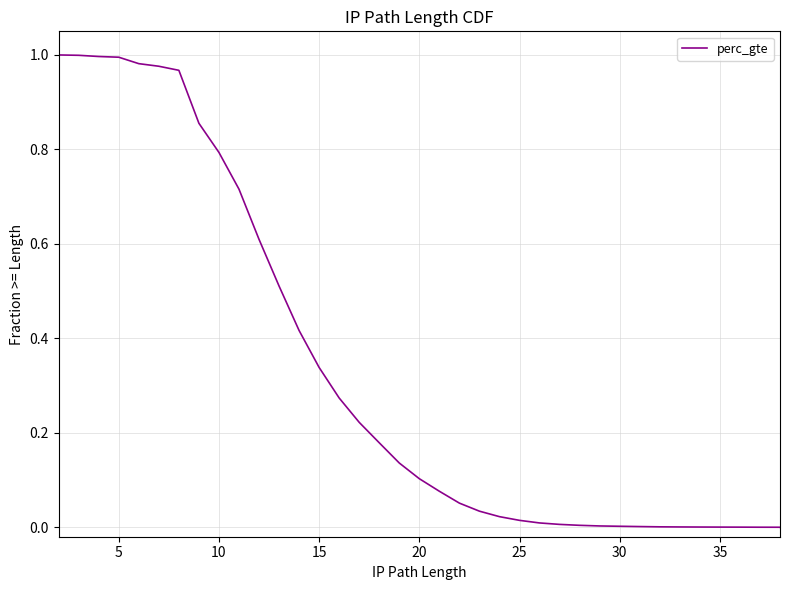

Does the chart have visible grid lines?

Yes